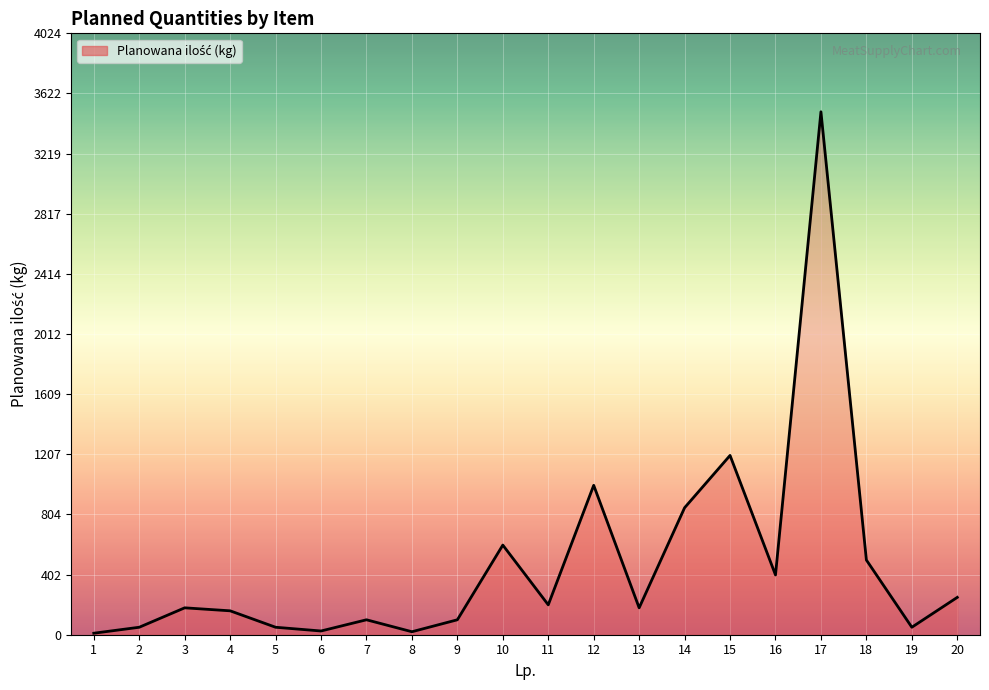

How many lines are shown in the chart?

1